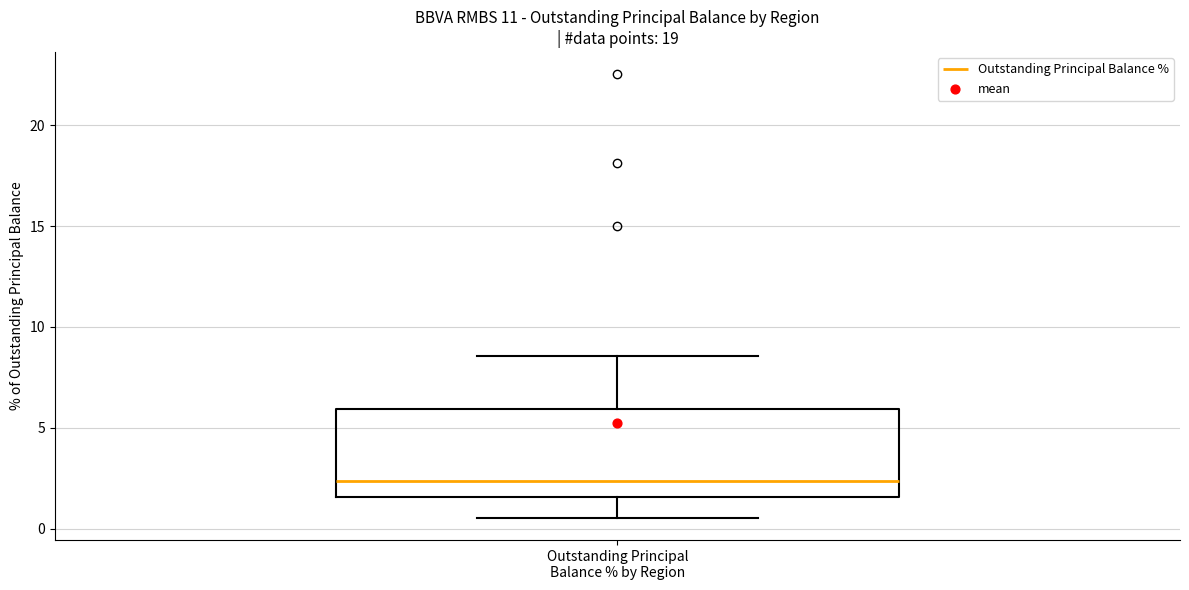

Read this box plot against the y-axis: the position of the median line, the range covered by the box, and the ends of both whiskers. The values are not printed on the chart, so give them approximately, as read against the axis.

median 2.5, box 1.5 to 6.0, whiskers 0.5 to 8.5